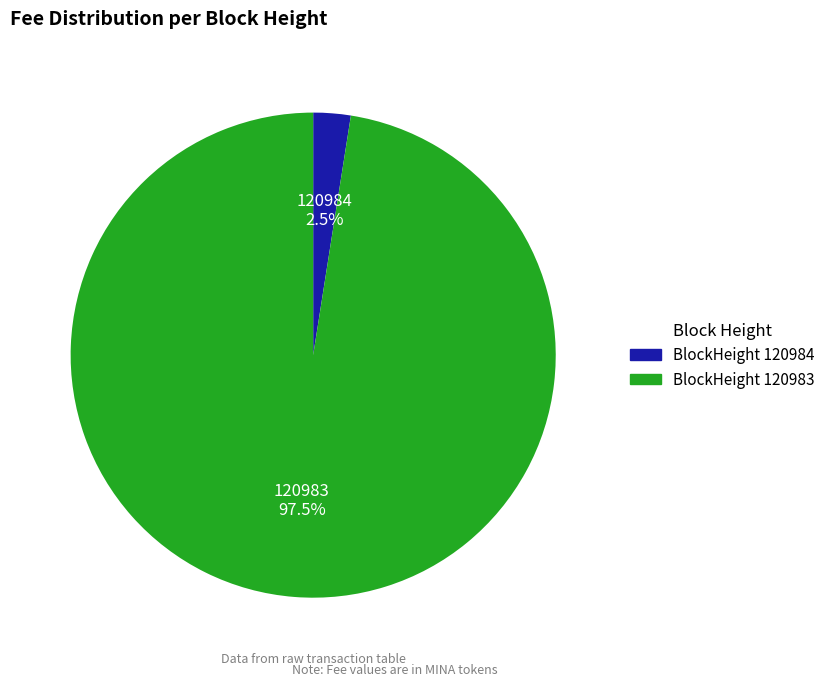

Is there a majority slice in this chart?

Yes